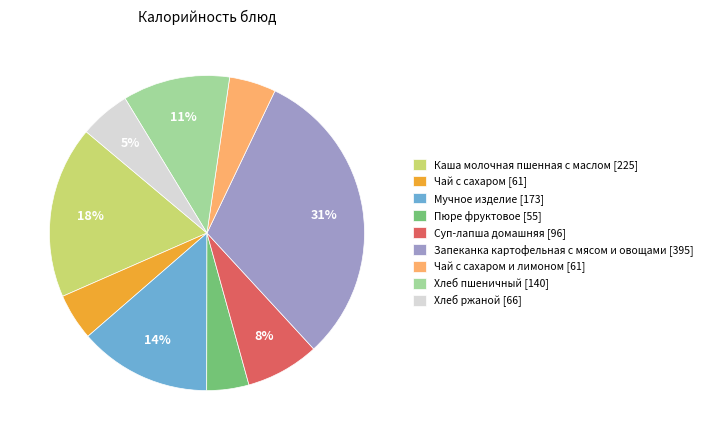

Which has a higher value, Хлеб ржаной [66] or Каша молочная пшенная с маслом [225]?

Каша молочная пшенная с маслом [225]